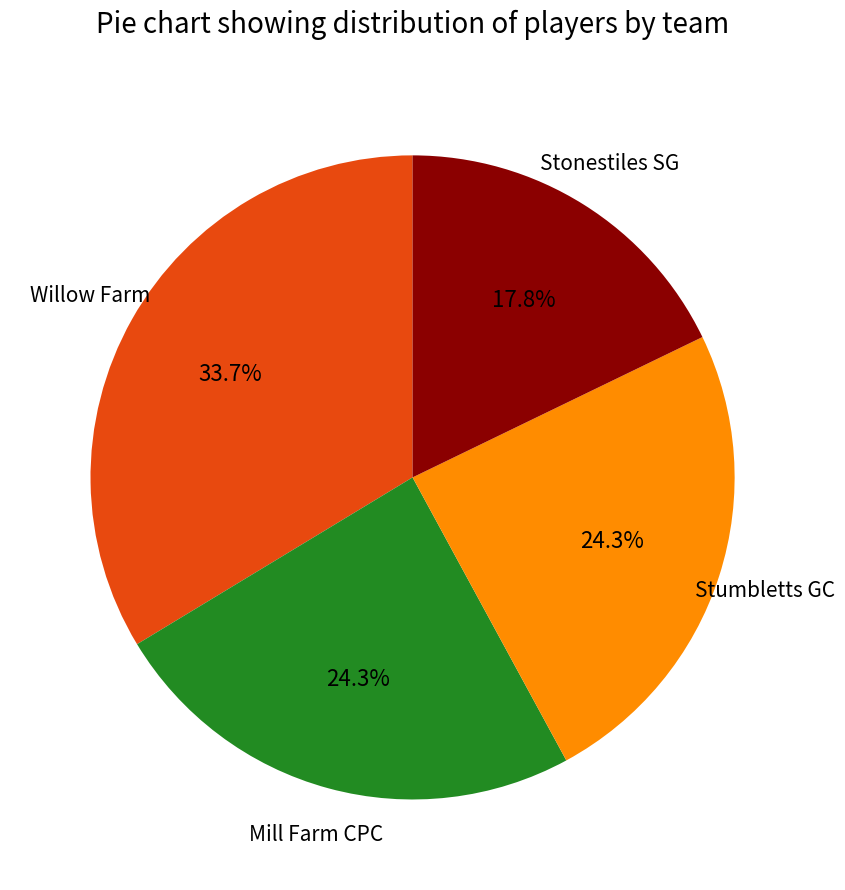

To the nearest percent, what is the average slice percentage?

25%